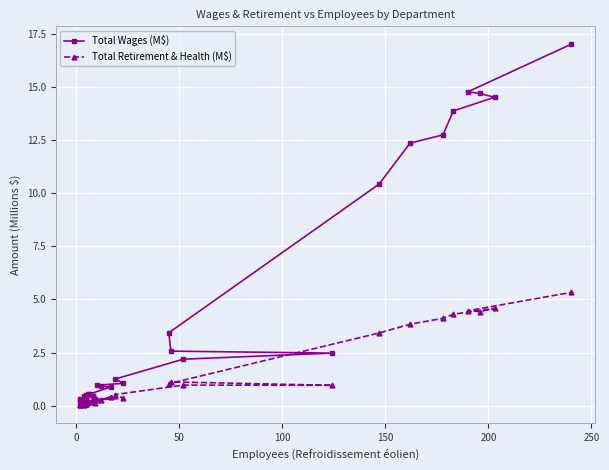

True or false: Total Retirement & Health (M$) has a value of 1.9 at 30.

False